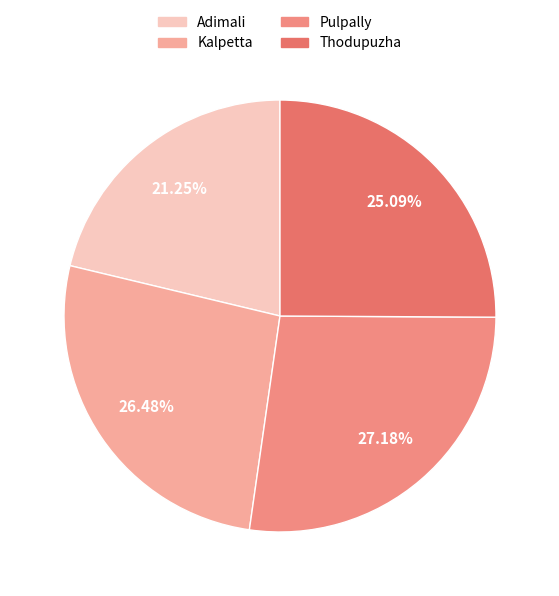

Is it true that Adimali is 21% of the pie?

True